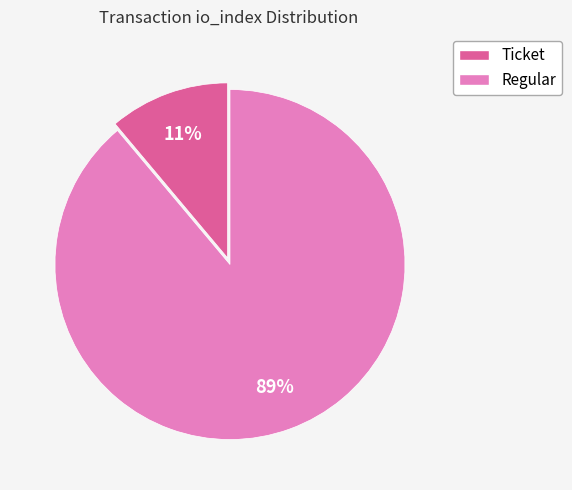

Which slice is the largest?

Regular